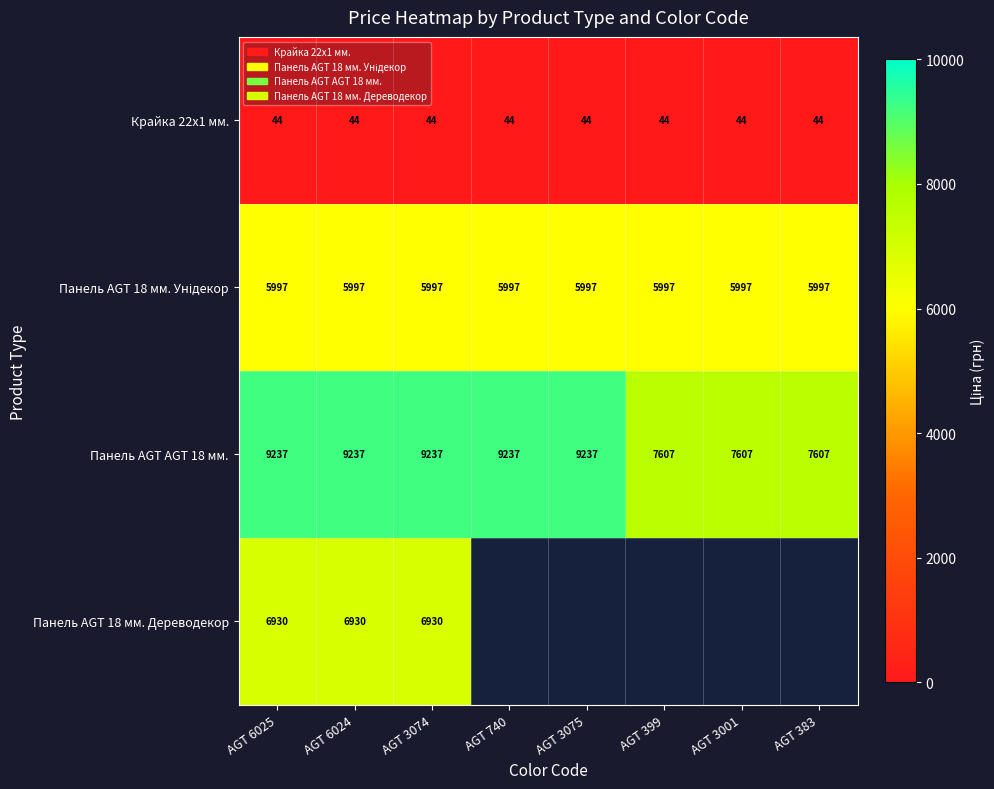

At which category is the sum across all series the highest?

AGT 6025